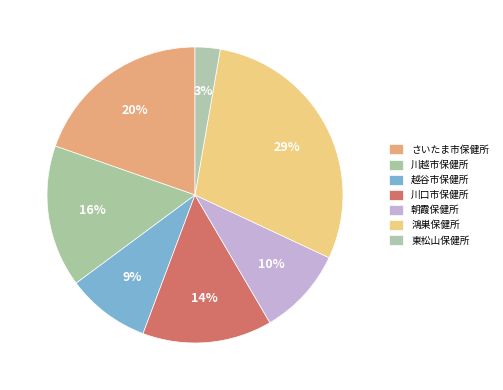

Is it true that 東松山保健所 is 3% of the pie?

True